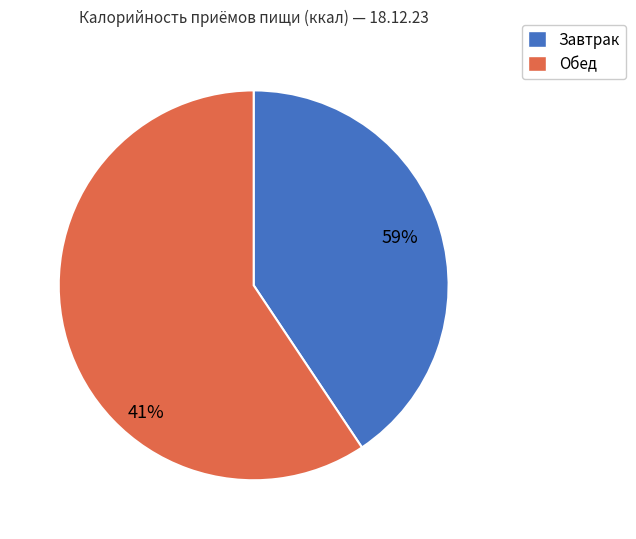

Approximately how many times larger is the value at Обед compared to Завтрак?

1.5